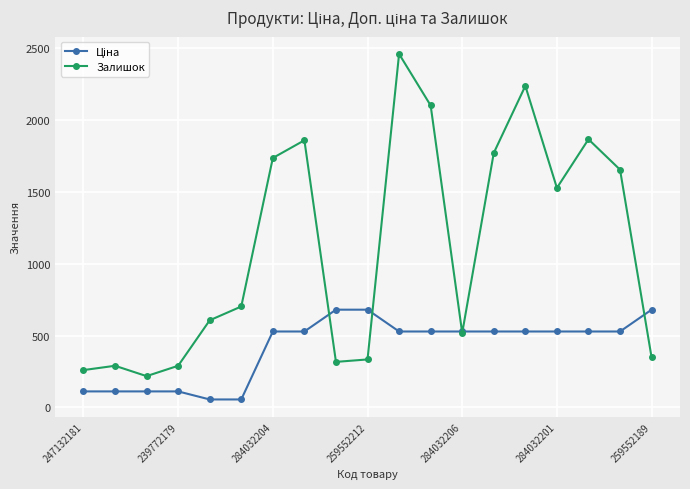

Which series has the widest spread of values?

Залишок